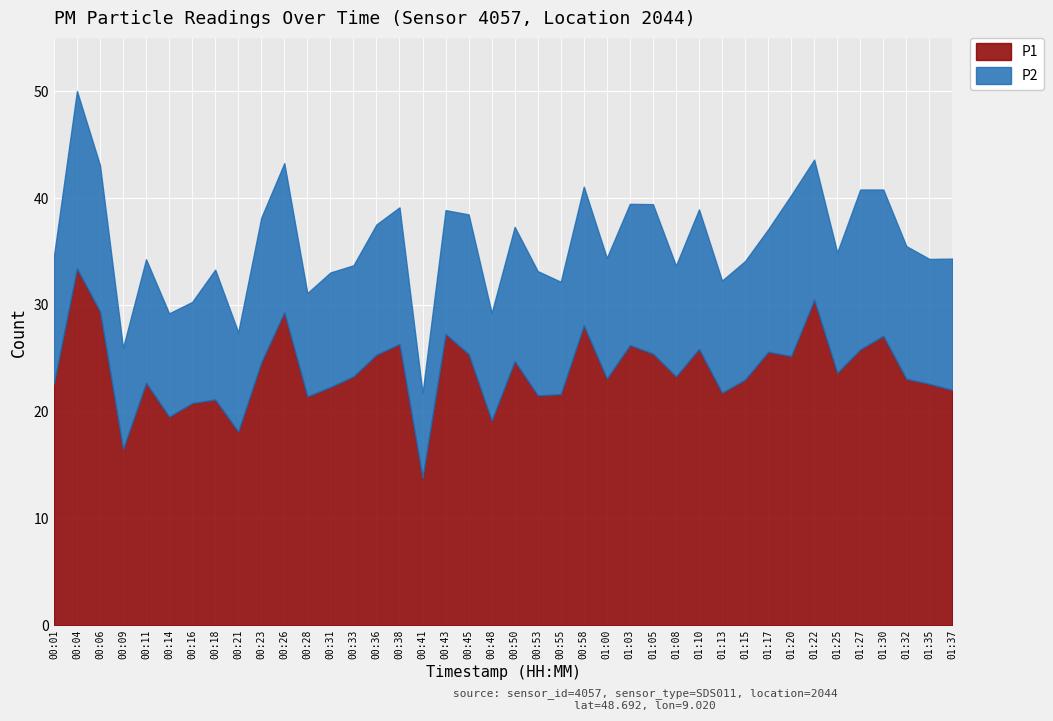

Is it true that P1 equals 23.6 at 01:25?

True